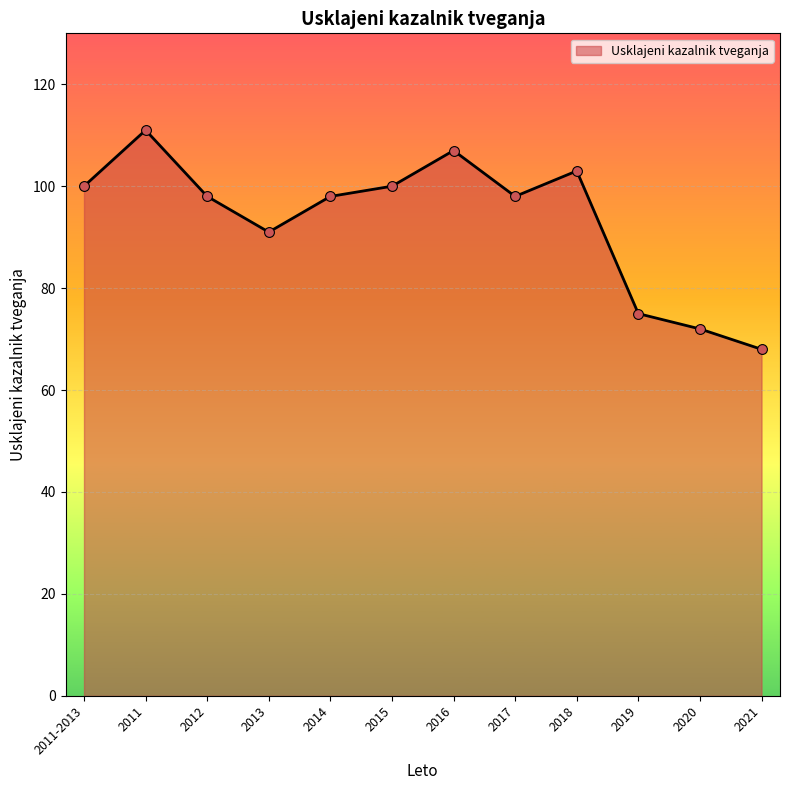

Between 2018 and 2019, which is larger?

2018